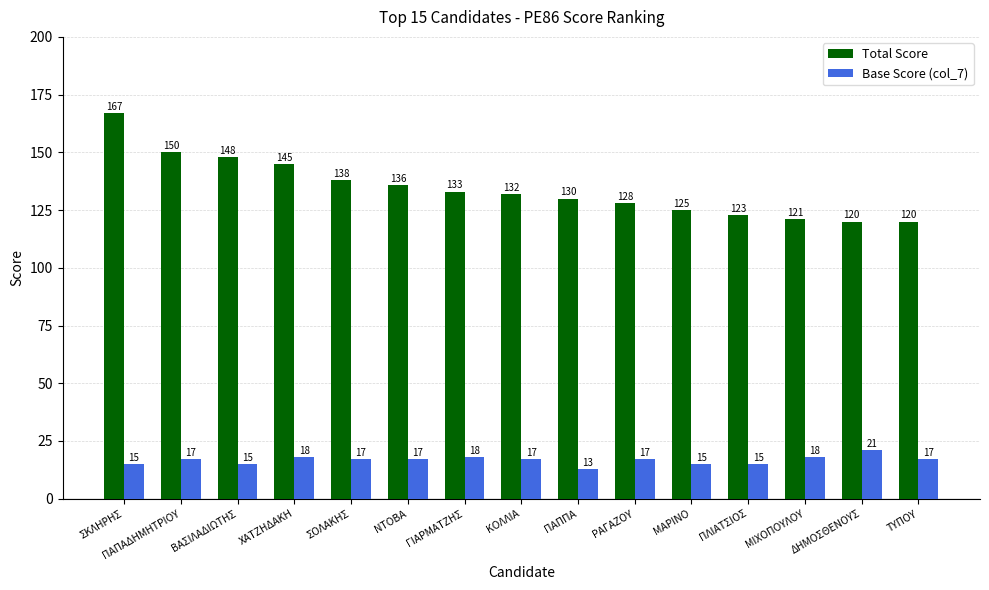

What are all the series names shown in the legend?

Total Score, Base Score (col_7)